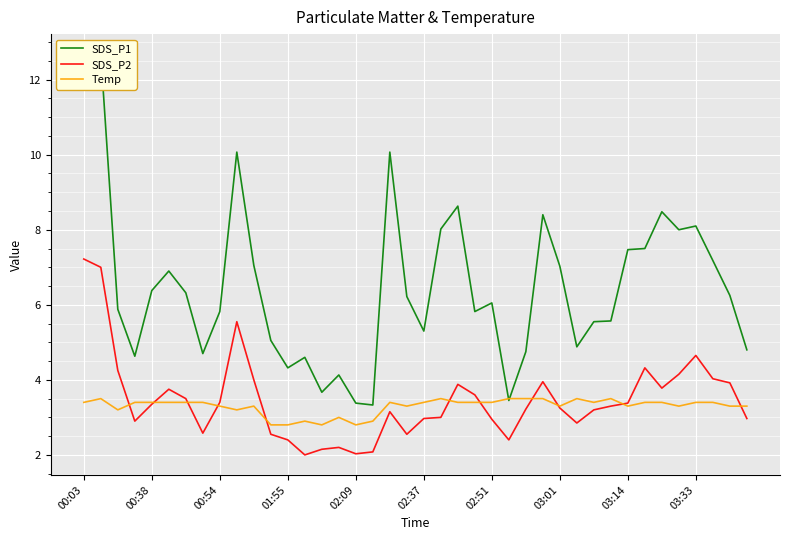

The Temp series shows 1.8 at 02:37. True or false?

False